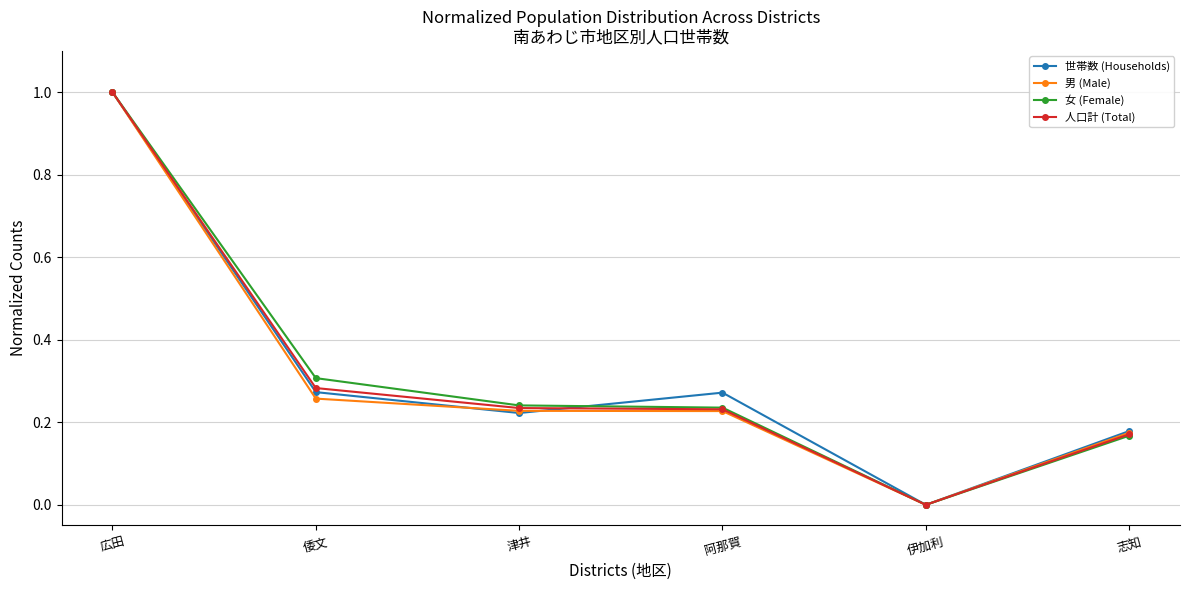

Which category has the lowest value across all series?

伊加利